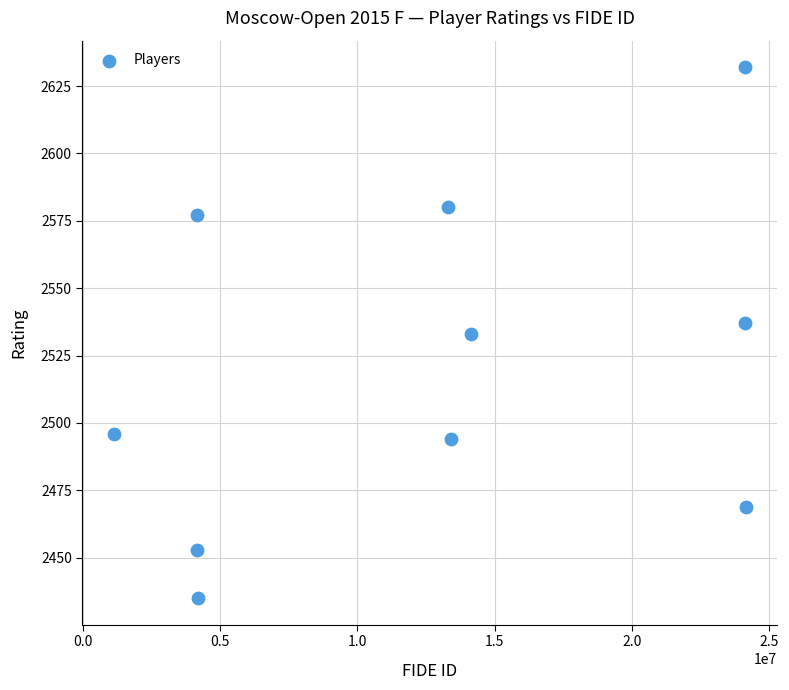

What is the average X value?

12686222